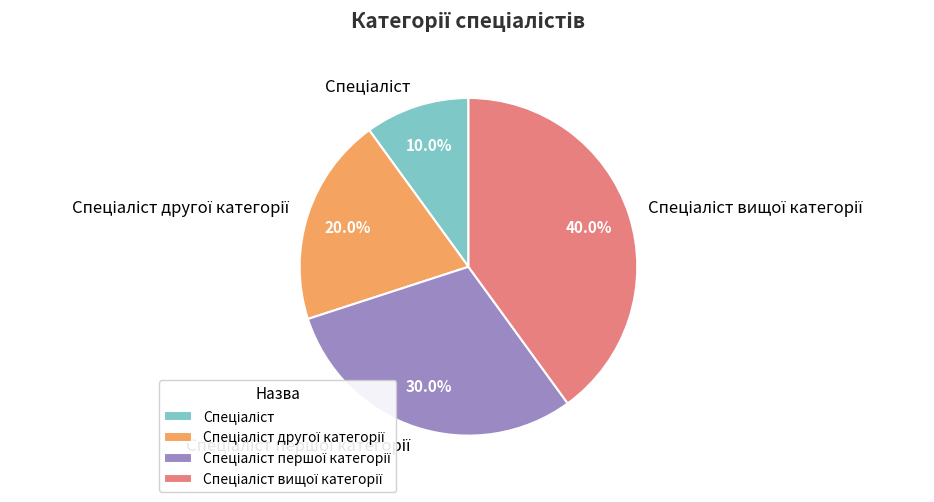

Is there any slice that represents more than half of the pie?

No